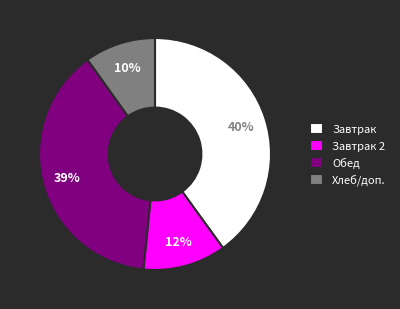

To the nearest percent, what is the average slice percentage?

25%